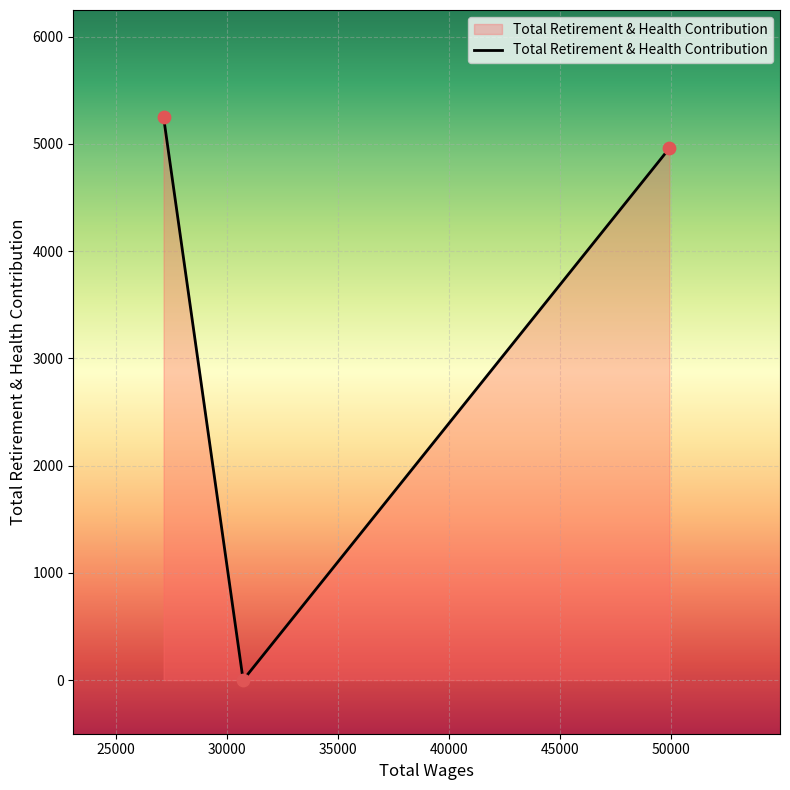

What is the average value?

3402